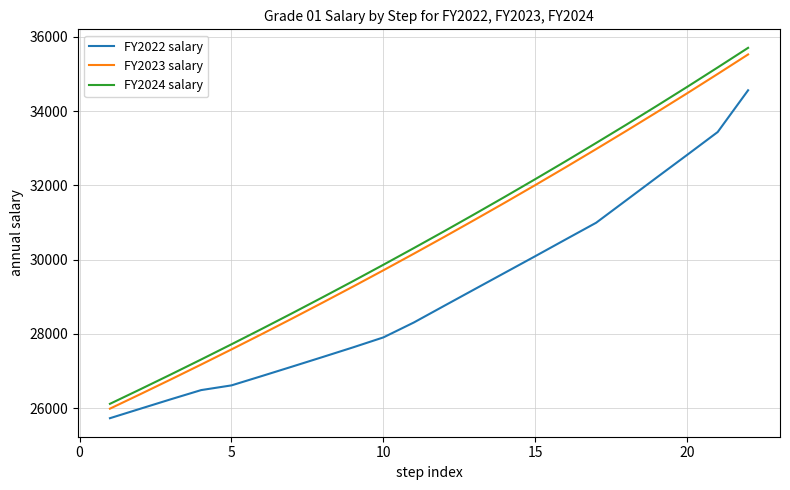

Does the chart have visible grid lines?

Yes